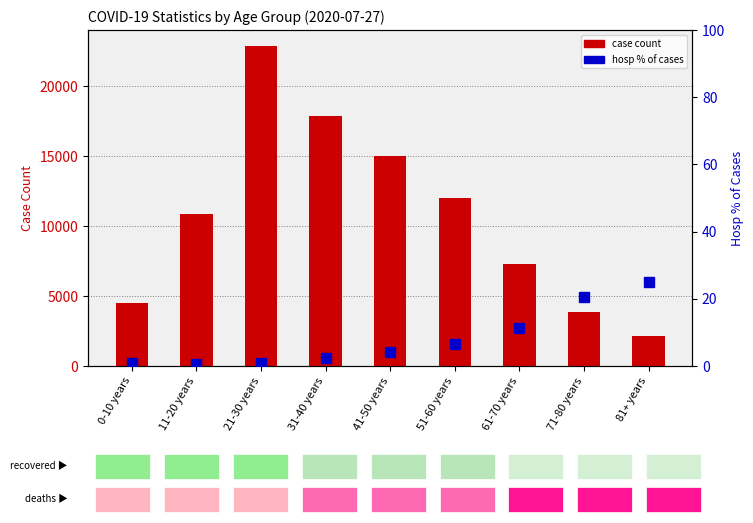

What is the approximate value of case count at 51-60 years?

11968.0